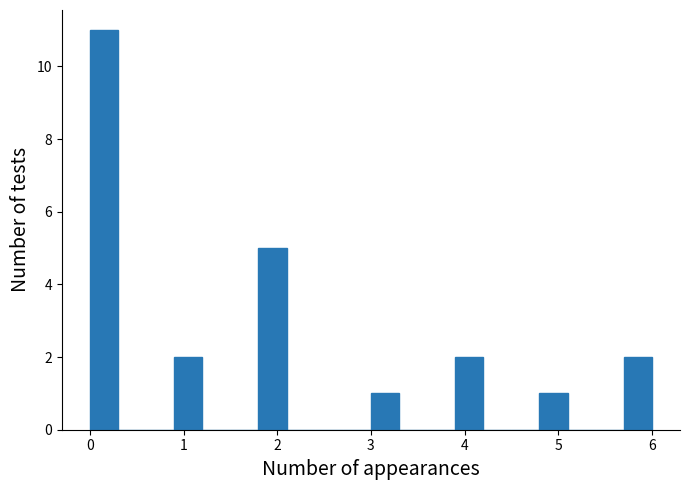

Read against the x-axis, roughly where is the centre of the tallest bar?

0.2